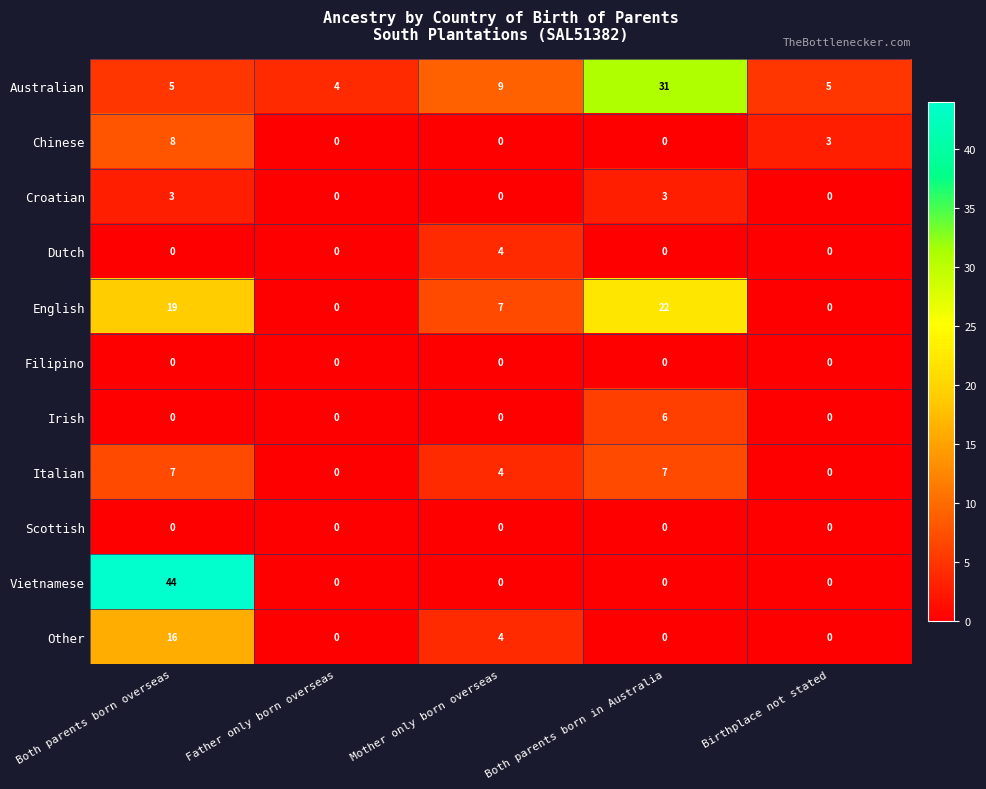

Which series has the largest total across all categories?

Australian